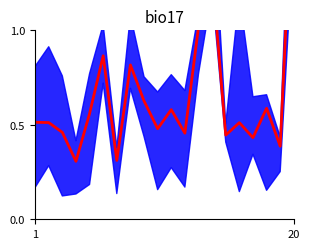

What is the value of the 18th point from the left?

0.6